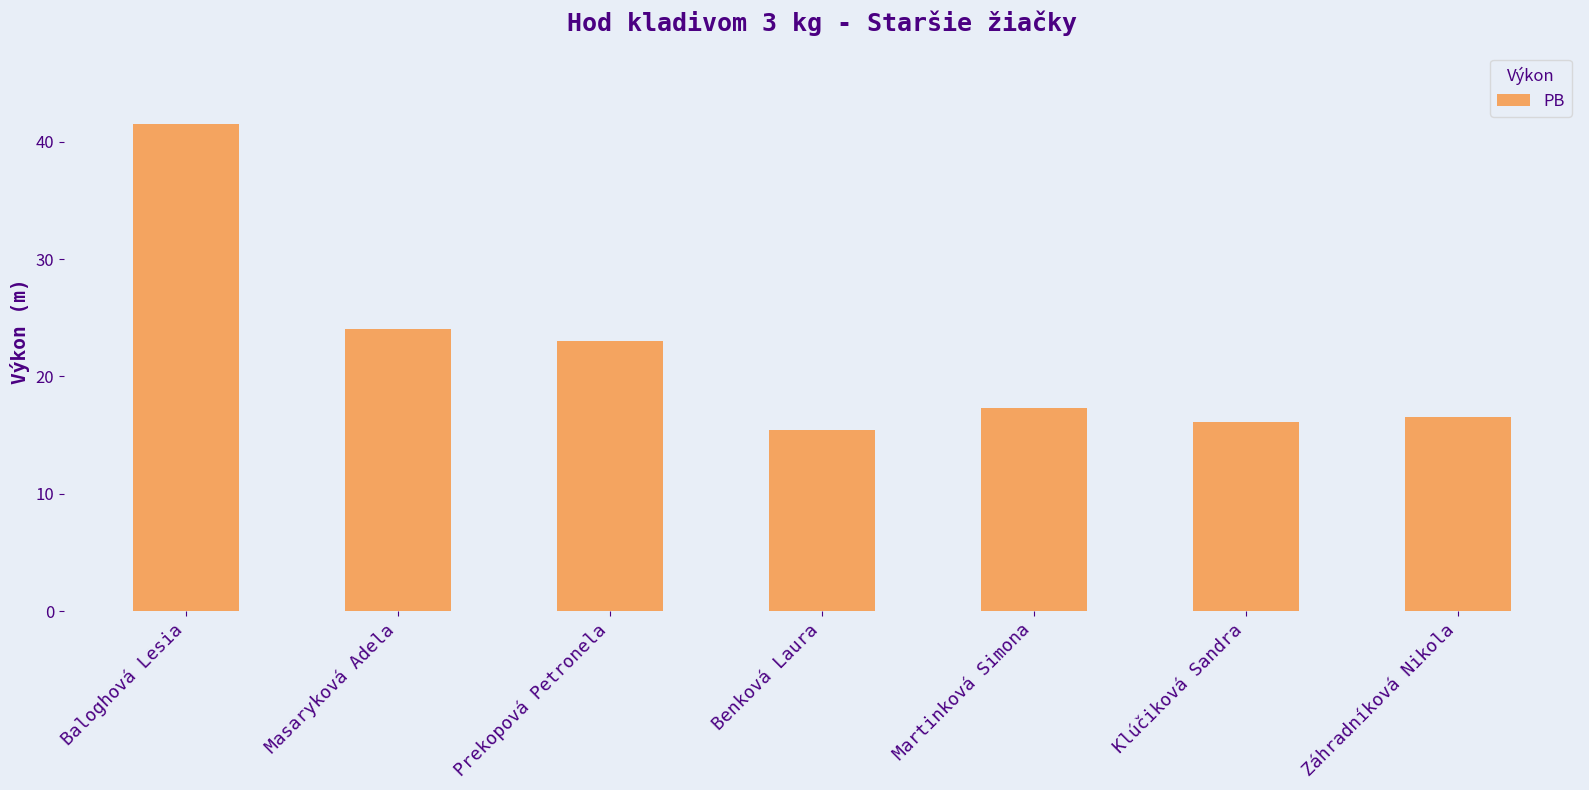

Reading right to left, what are all the values shown in this chart?

Záhradníková Nikola=16.6	Klúčiková Sandra=16.1	Martinková Simona=17.3	Benková Laura=15.4	Prekopová Petronela=23.0	Masaryková Adela=24.1	Baloghová Lesia=41.5